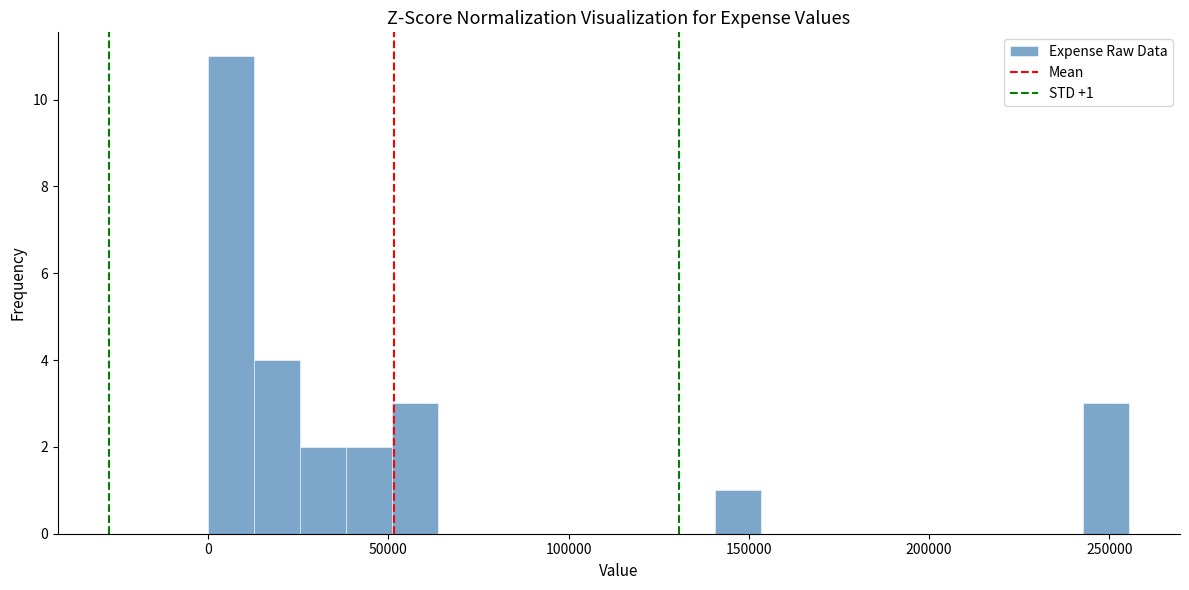

Read against the x-axis, roughly where is the centre of the tallest bar?

5000